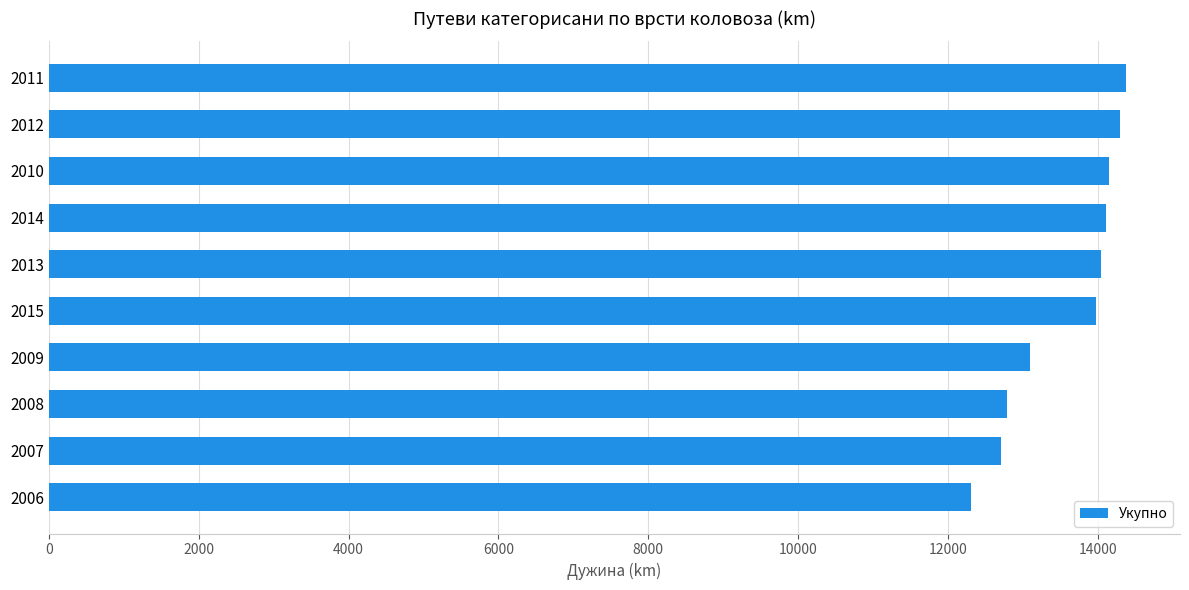

True or false: the data shows 2838 at 2014.

False